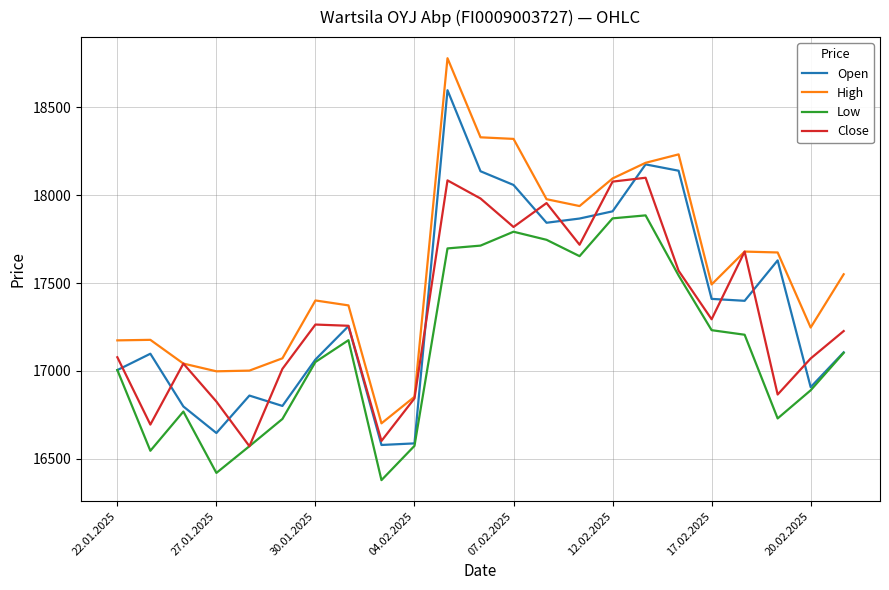

How many values in the Low series are below 17103?

11